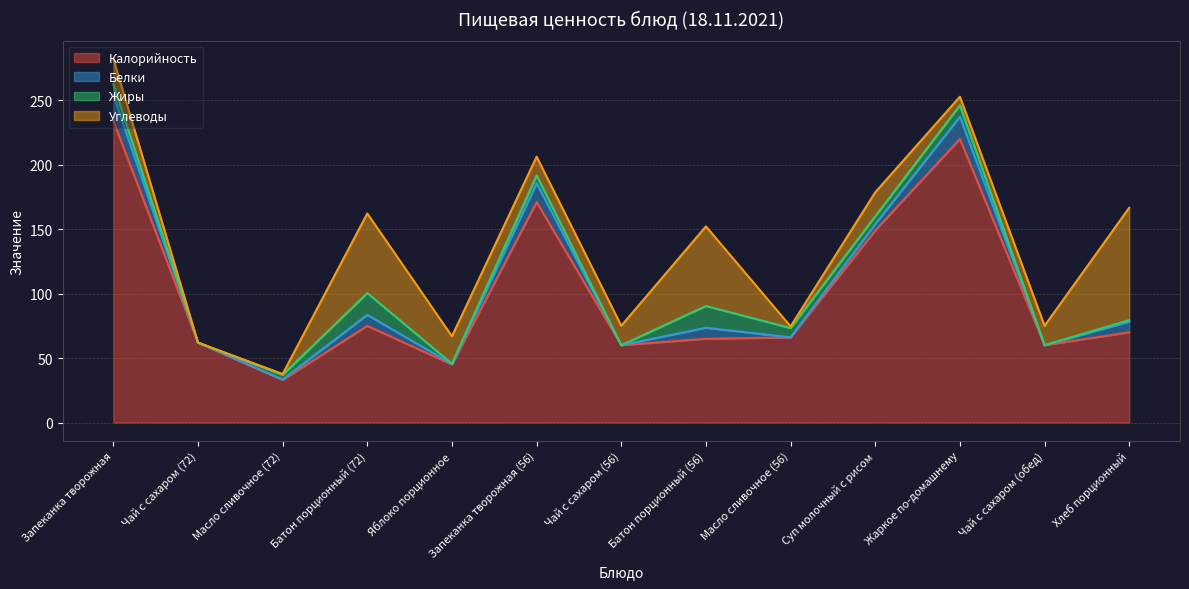

Is the value of Калорийность at Масло сливочное (56) greater than the value of Углеводы at Хлеб порционный?

No